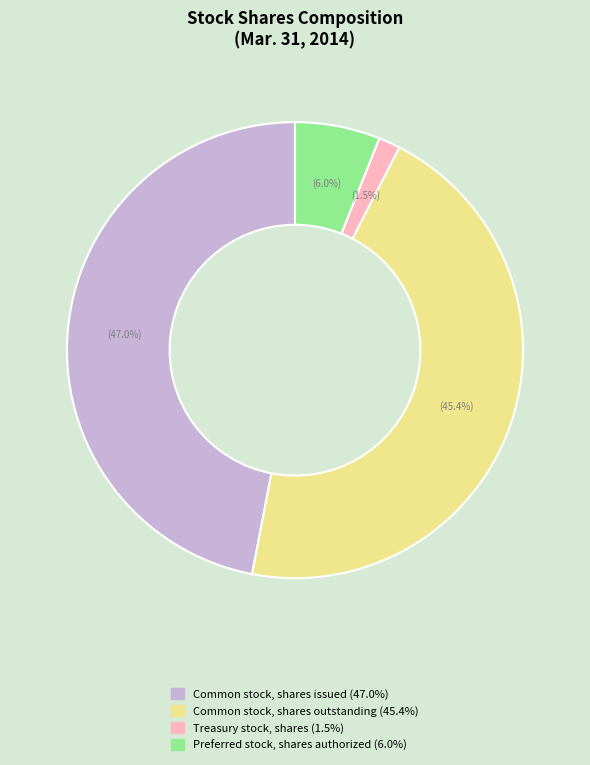

Is there any slice that represents more than half of the pie?

No